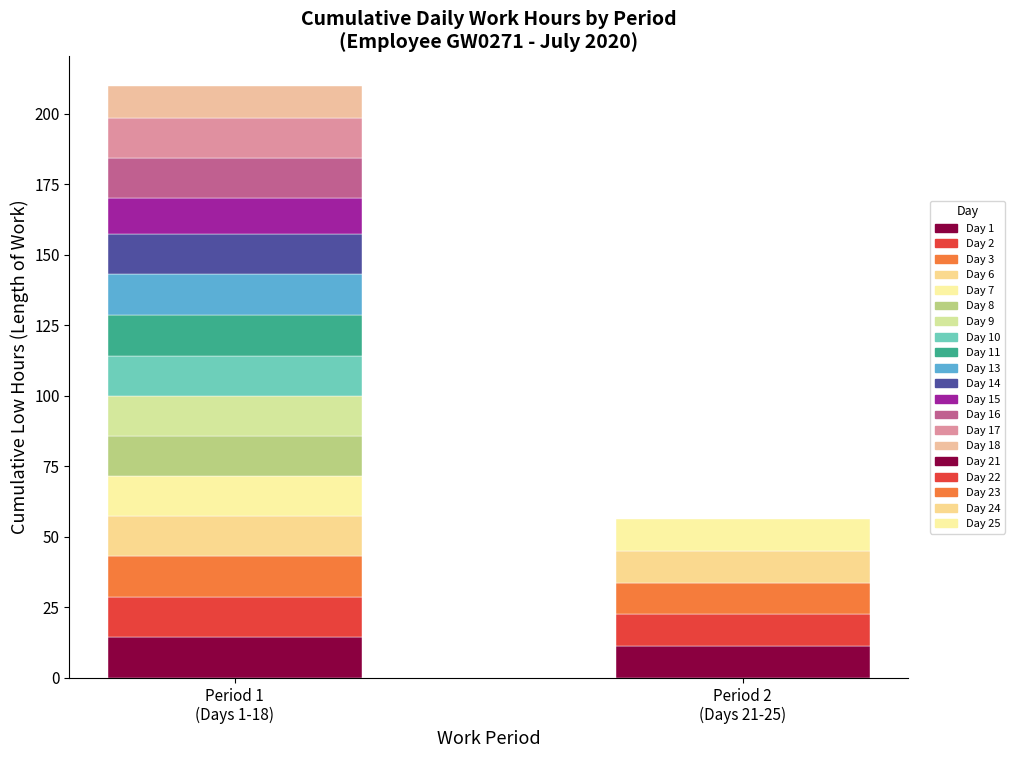

The chart shows a value of 6.3 at 18. True or false?

False